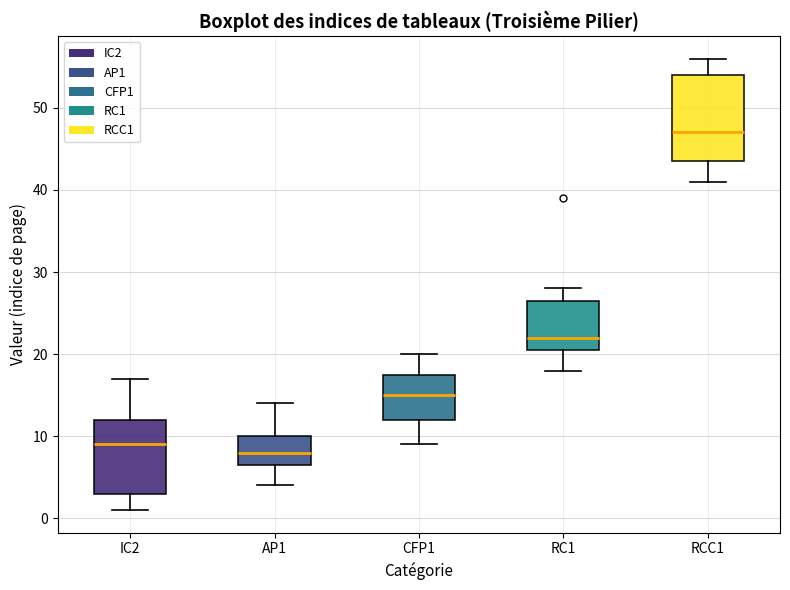

Where does the lower whisker of the box for RCC1 end on the y-axis? The values are not printed on the chart, so give them approximately, as read against the axis.

41